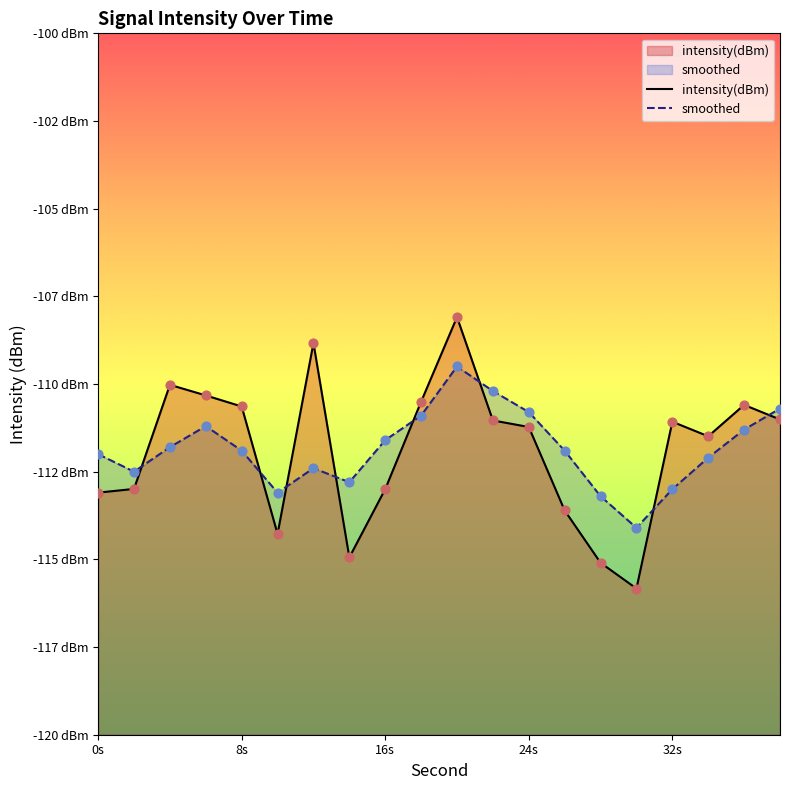

Is the value of smoothed at 5 greater than the value of intensity(dBm) at 18?

No